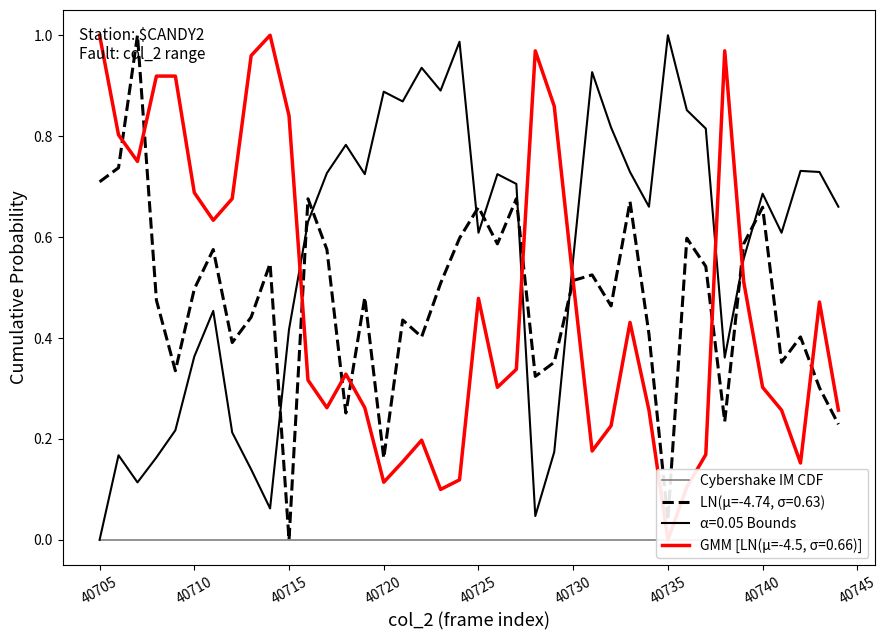

True or false: LN(μ=-4.74, σ=0.63) and α=0.05 Bounds cross at least once.

True